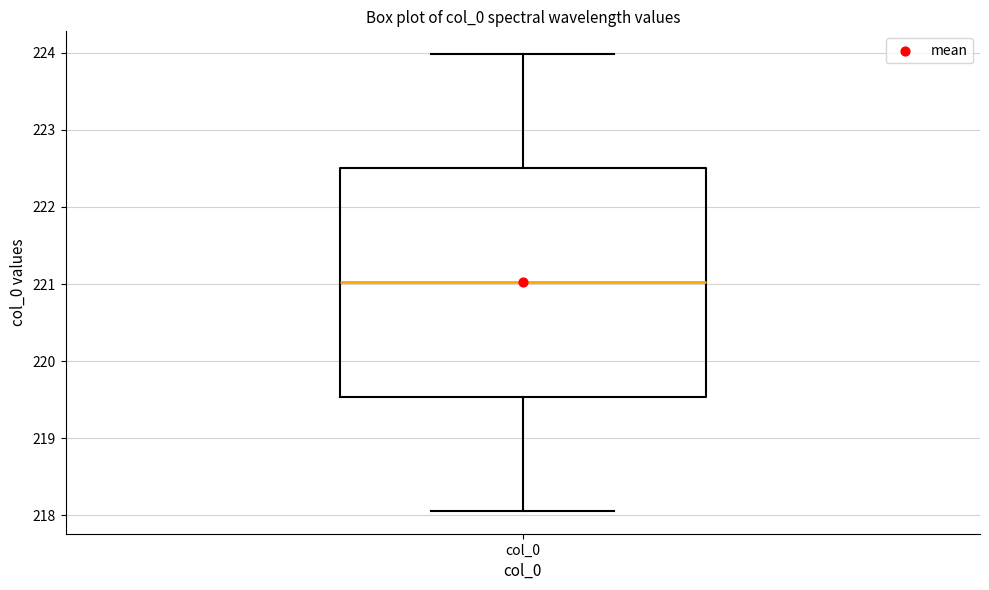

Where is the upper edge of the box for col_0 on the y-axis? The values are not printed on the chart, so give them approximately, as read against the axis.

222.5